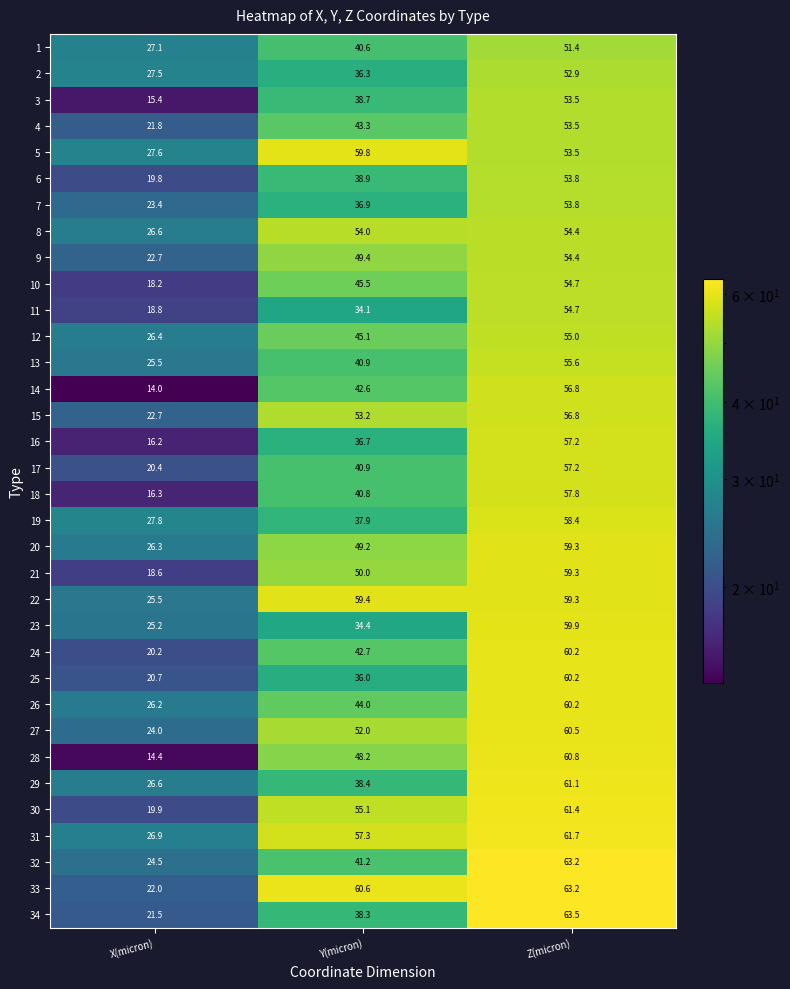

Read the 8 value at X(micron).

26.6